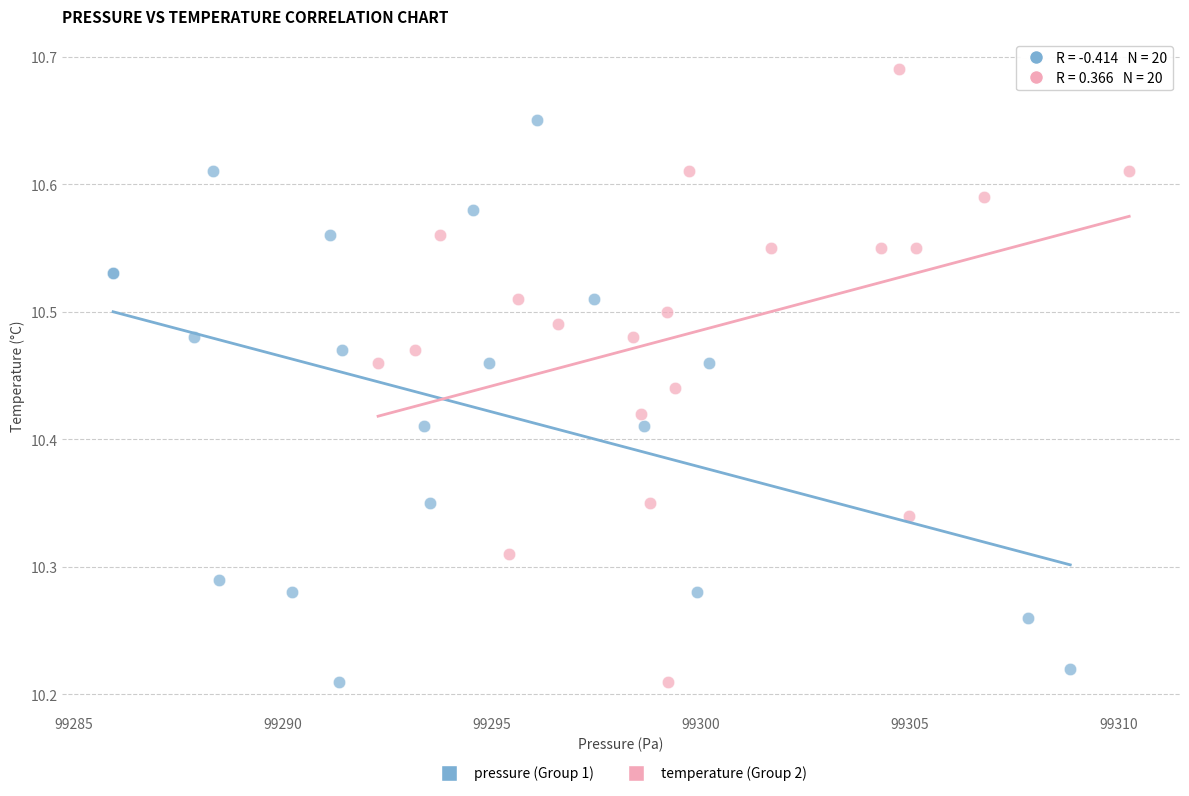

Which series has the largest Y range (max minus min)?

temperature (Group 2)